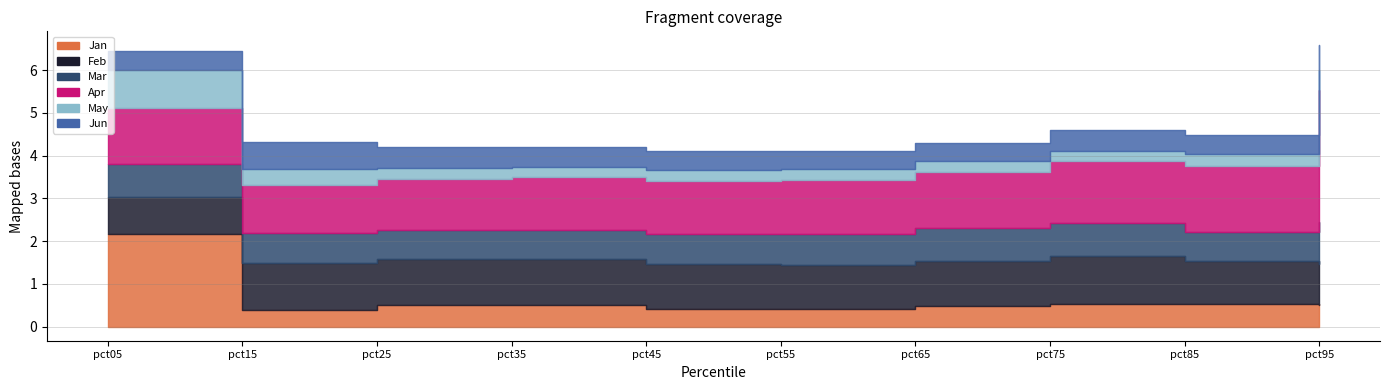

Which series has the largest total across all categories?

Apr